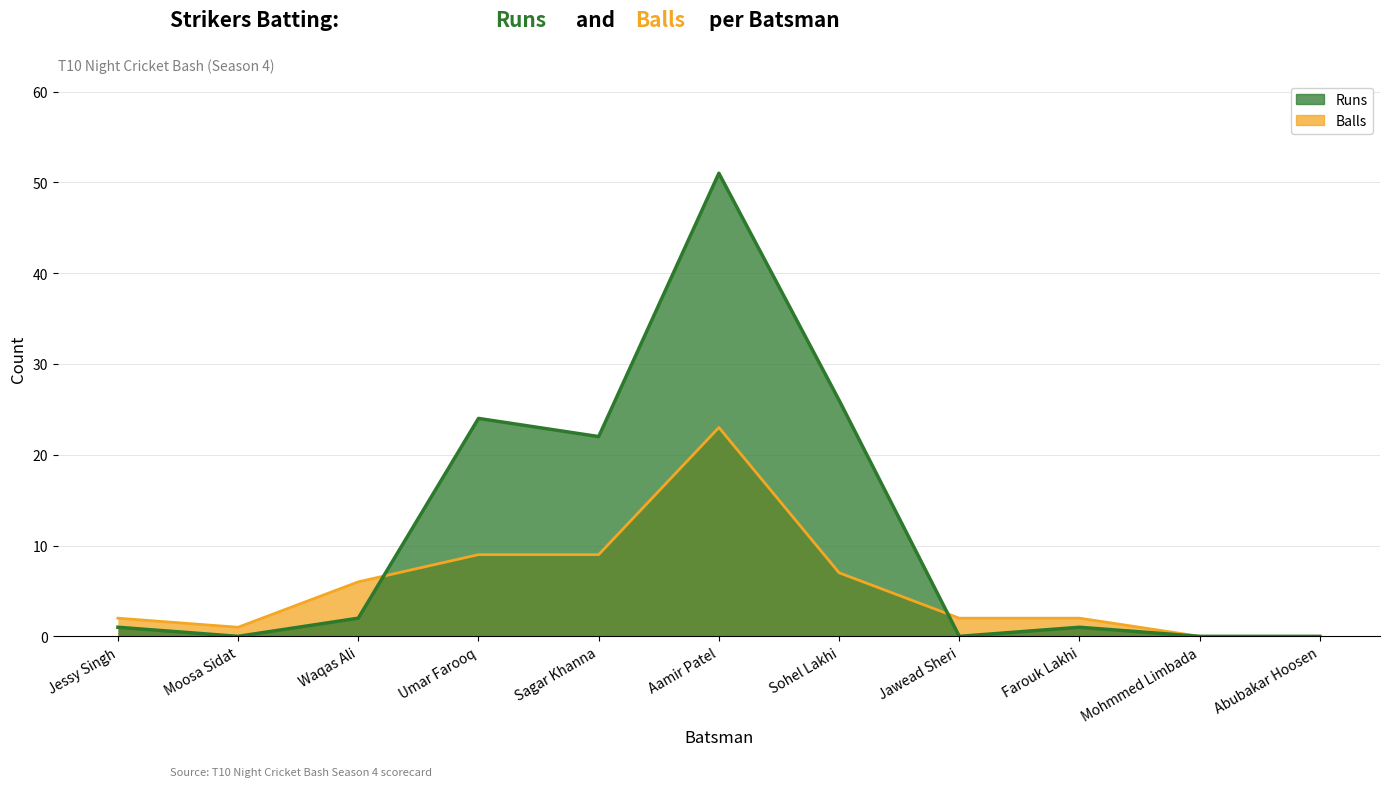

What are all the series names shown in the legend?

Runs, Balls